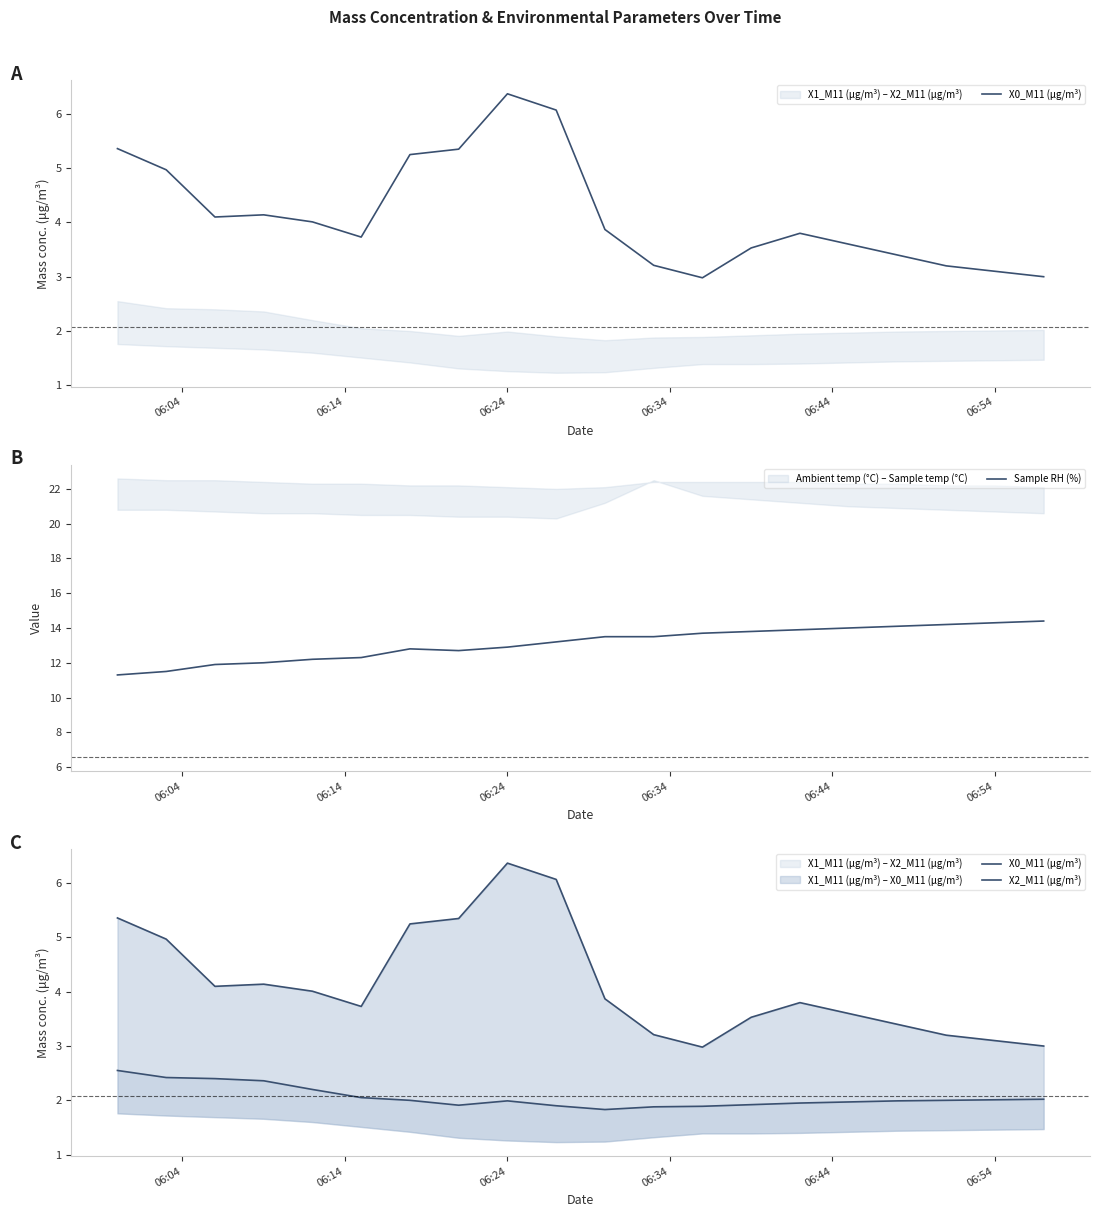

What is the maximum value for Sample RH (%)?

14.4